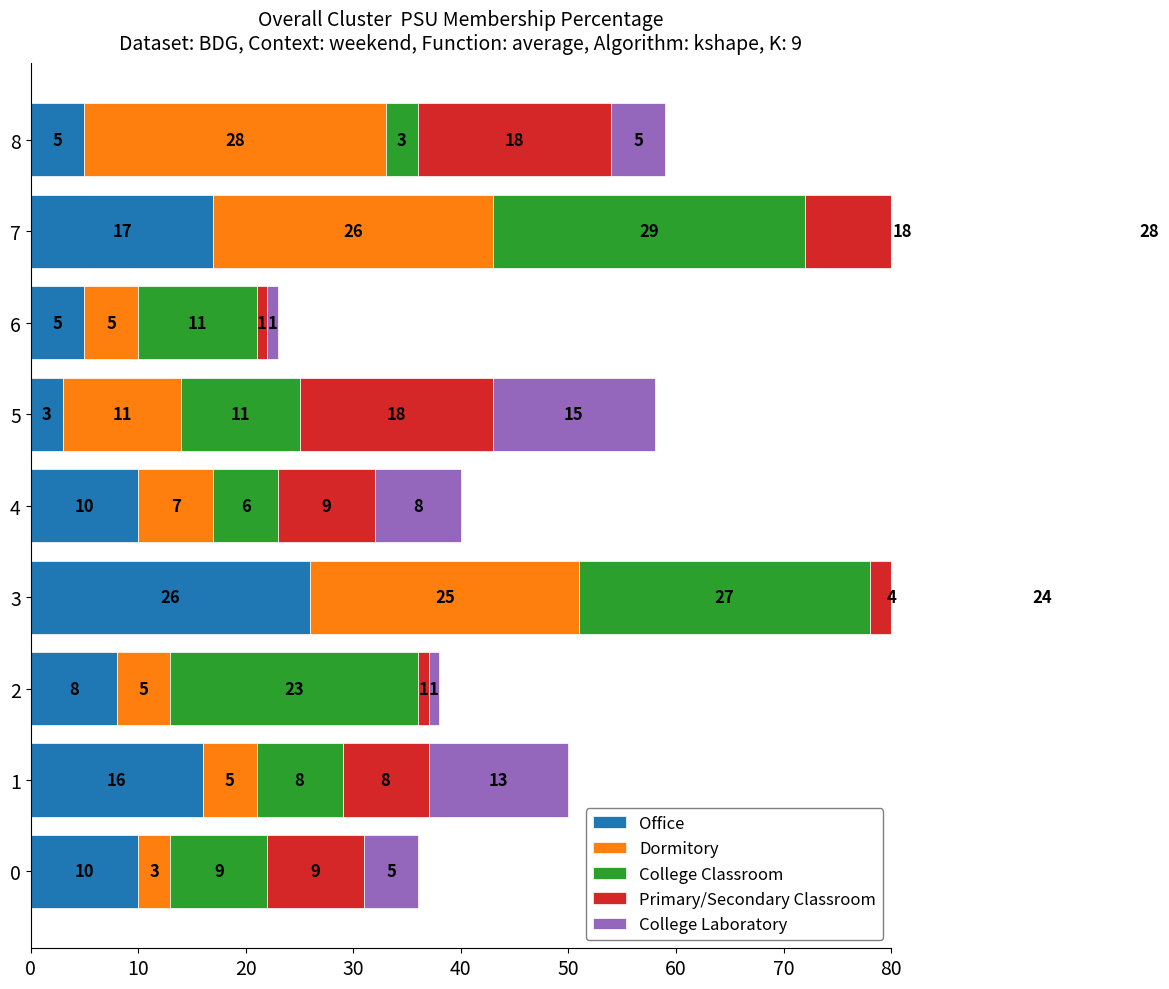

Between 1 and 8, which series saw the biggest shift?

Dormitory